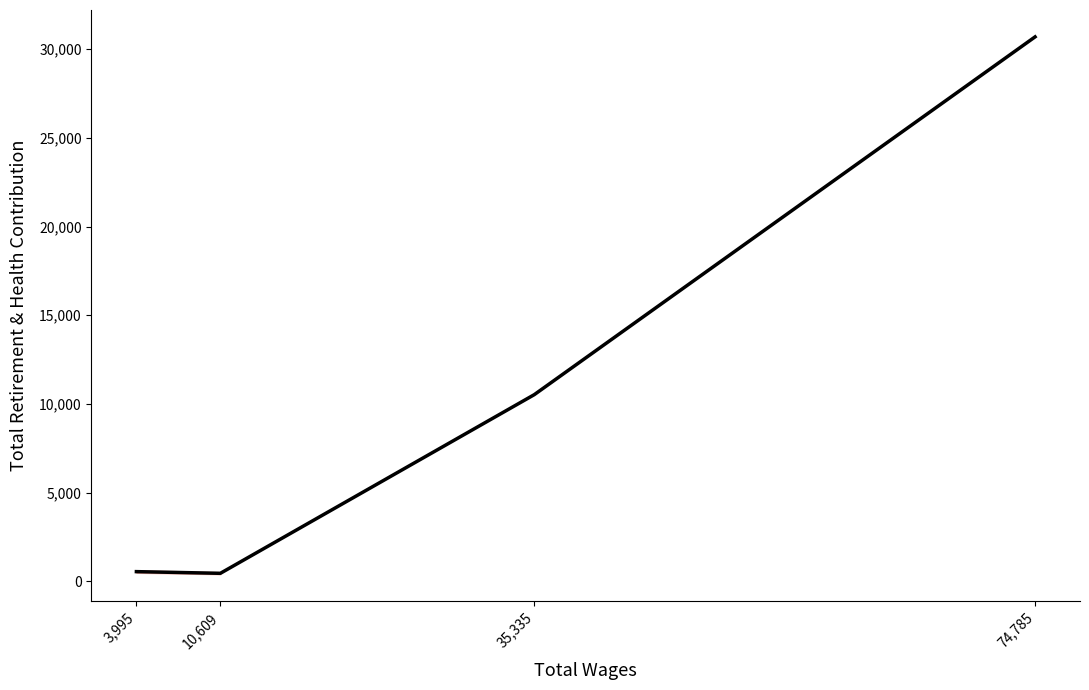

Between 10,609 and 35,335, which is larger?

35,335